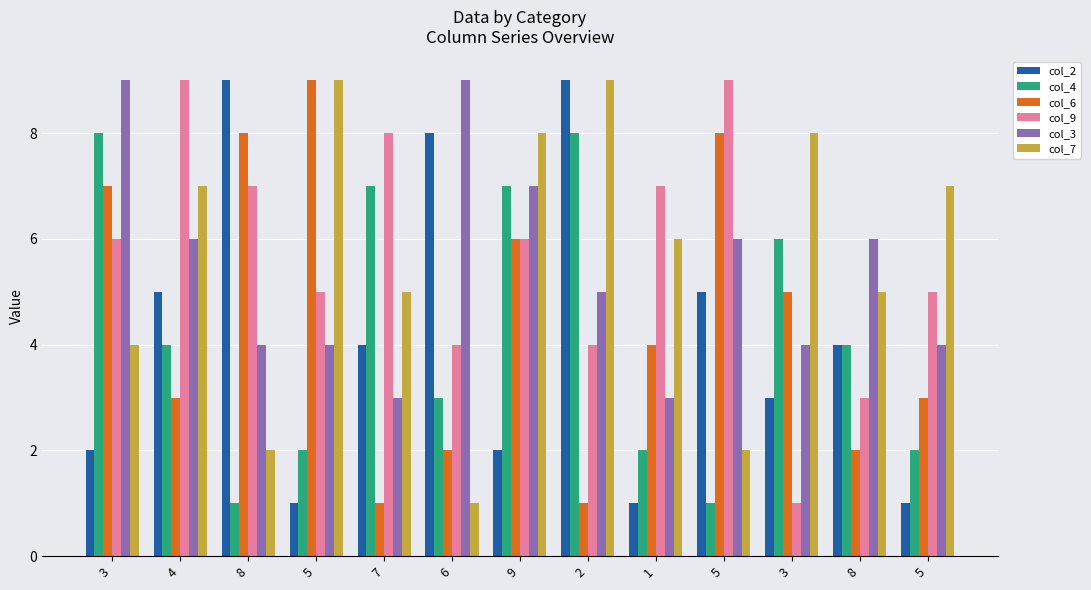

Are the bars horizontal?

No